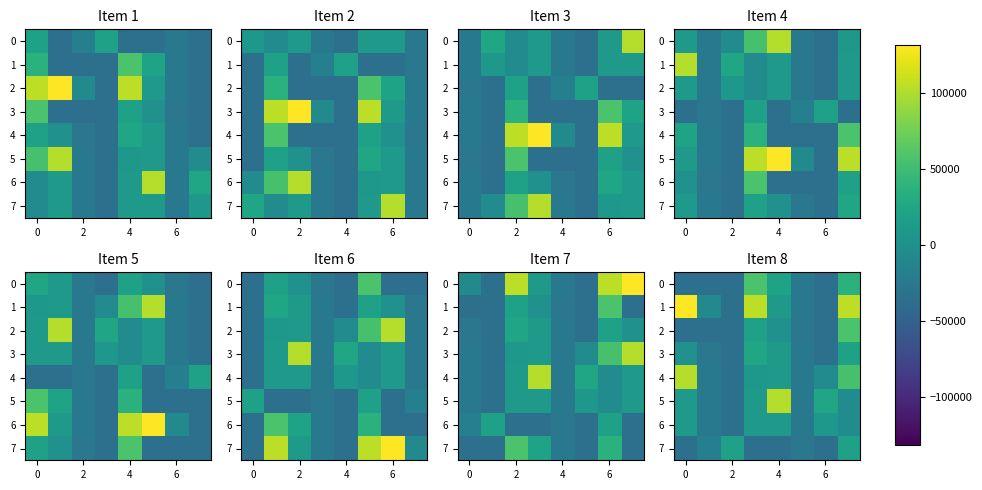

What is the minimum value shown in the chart?

-34520.2